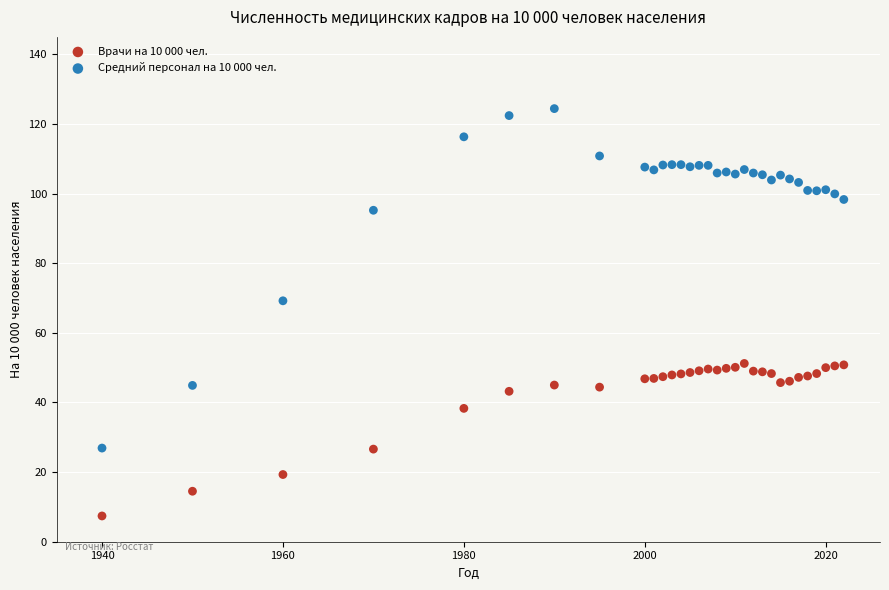

Which series has the widest spread of Y values?

Средний персонал на 10 000 чел.